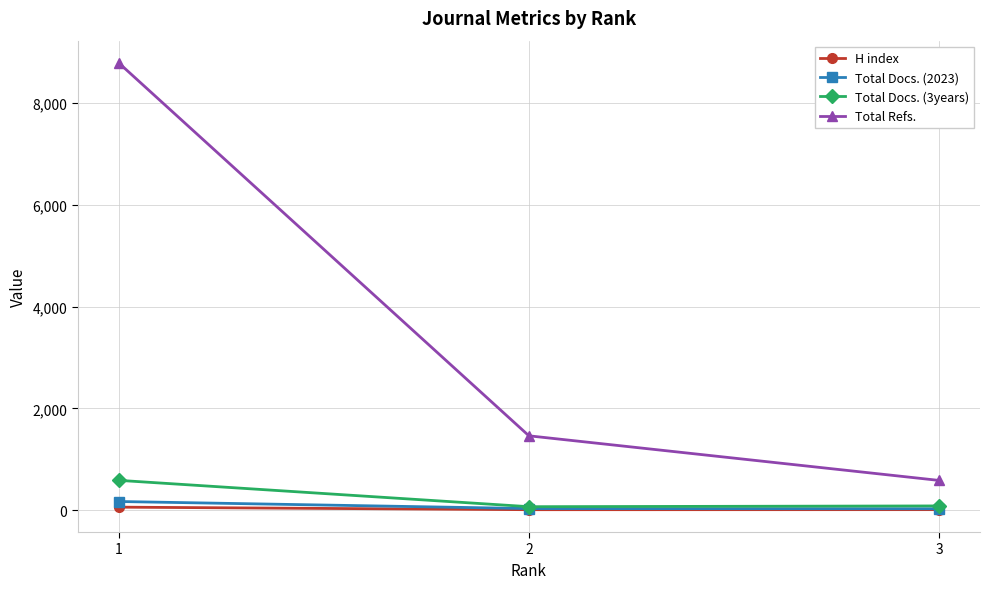

How many data points does each series have?

3